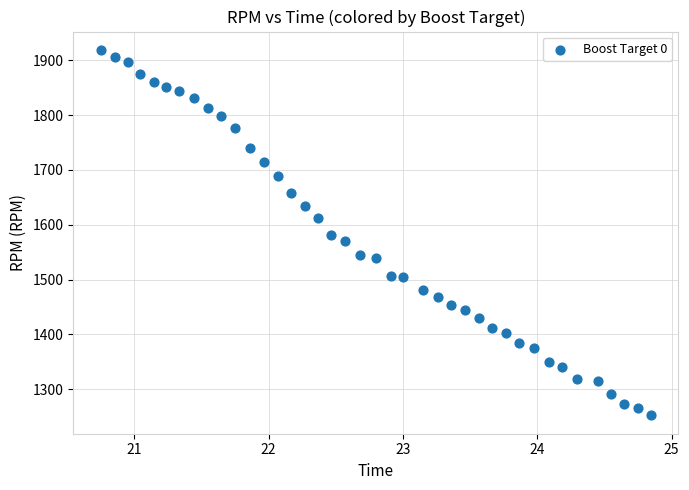

What is the range of Y values (max minus min)?

667